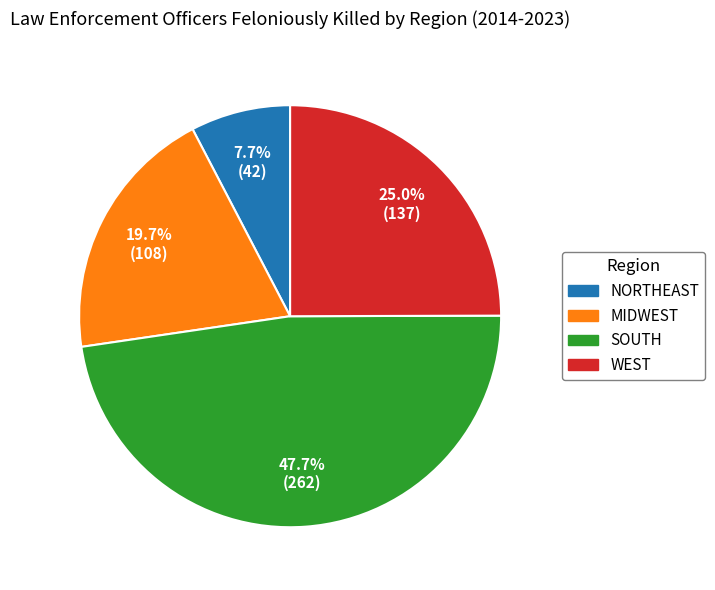

To the nearest percent, what portion does WEST represent?

25%